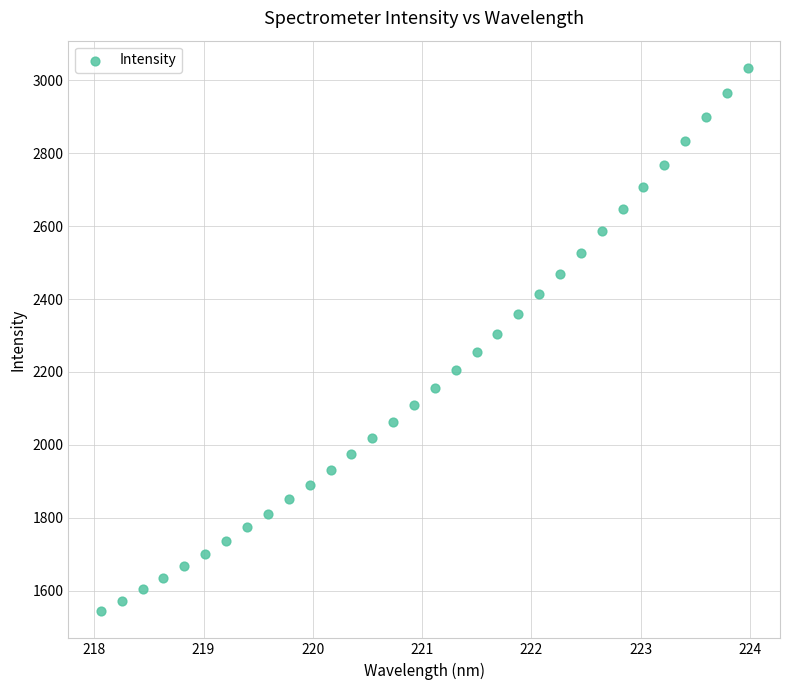

What is the range of Y values (max minus min)?

1491.1